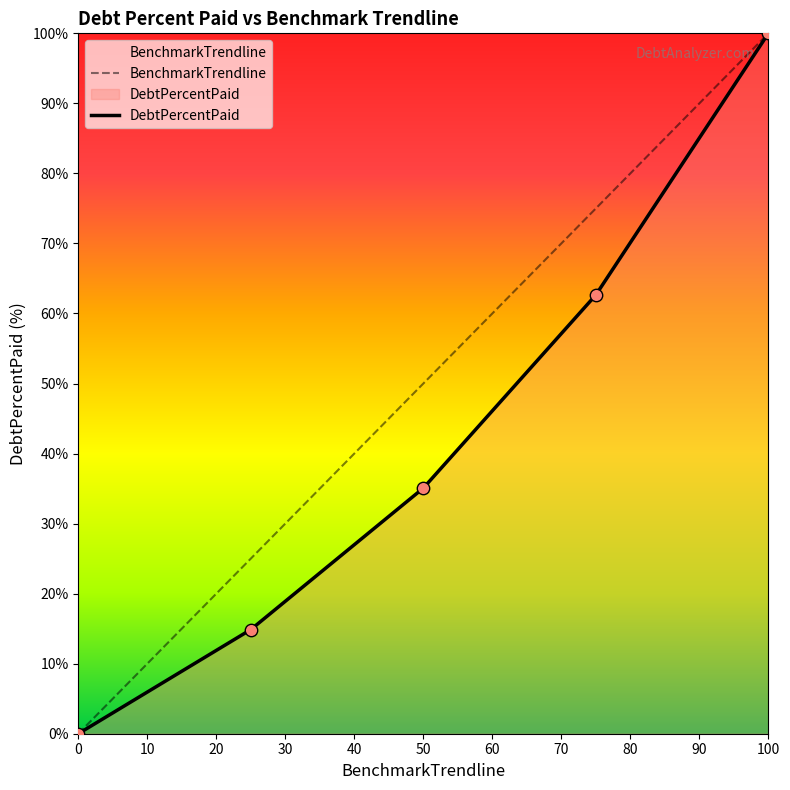

What are all the series names shown in the legend?

DebtPercentPaid, BenchmarkTrendline